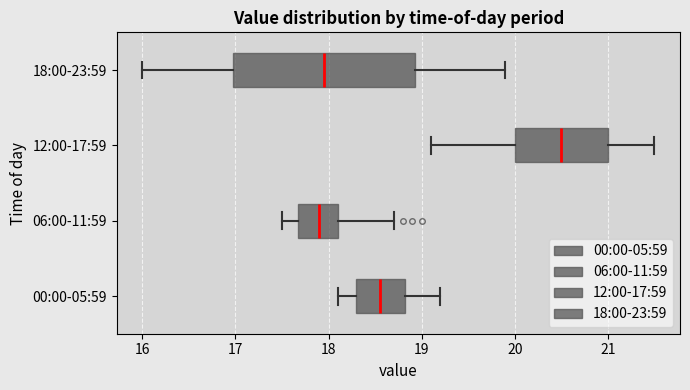

Reading bottom to top, read every box against the x-axis: the position of its median line, the range the box covers, and the ends of its whiskers. The values are not printed on the chart, so give them approximately, as read against the axis.

00:00-05:59: median 18.6, box 18.3 to 18.8, whiskers 18.1 to 19.2
06:00-11:59: median 17.9, box 17.7 to 18.1, whiskers 17.5 to 18.7
12:00-17:59: median 20.5, box 20.0 to 21.0, whiskers 19.1 to 21.5
18:00-23:59: median 18.0, box 17.0 to 18.9, whiskers 16.0 to 19.9